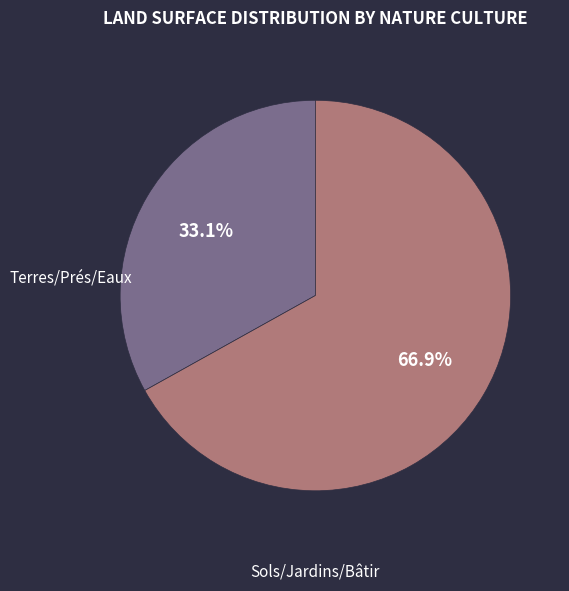

Does any single category account for the majority?

Yes